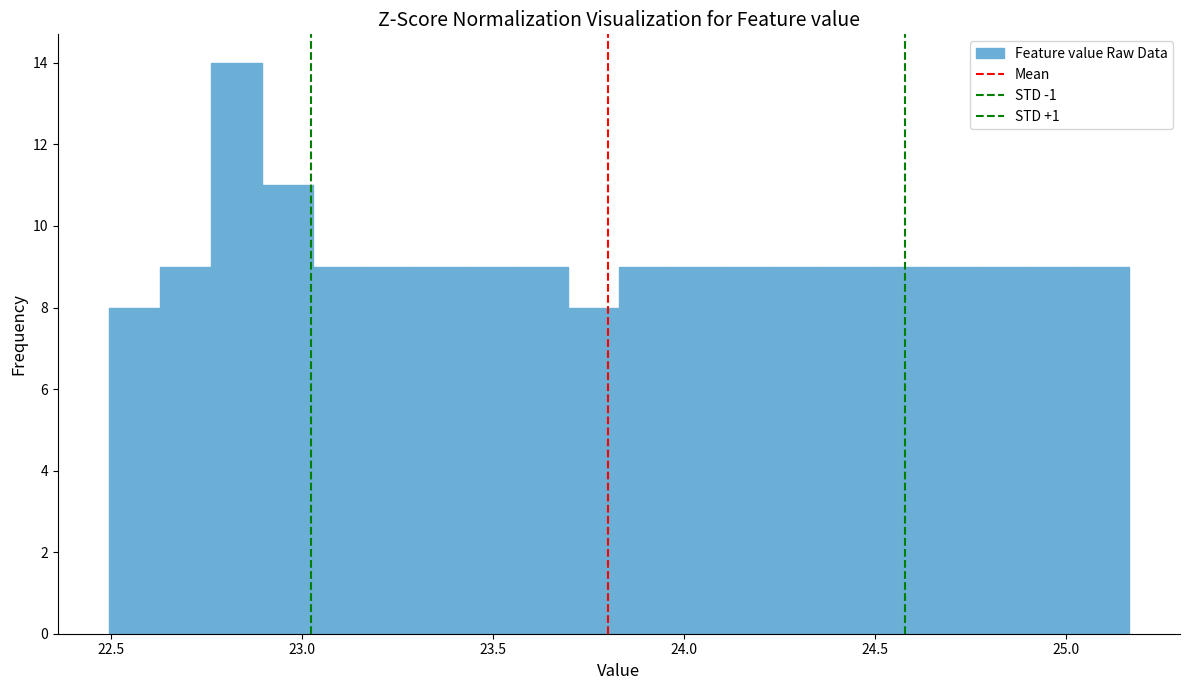

Read against the x-axis, roughly where is the centre of the tallest bar?

22.85